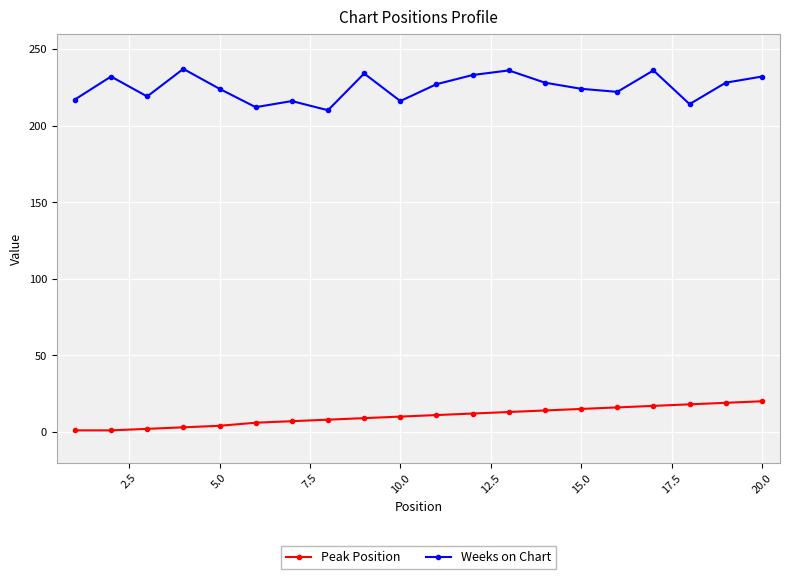

List the series in order of their overall mean, highest first.

Weeks on Chart, Peak Position